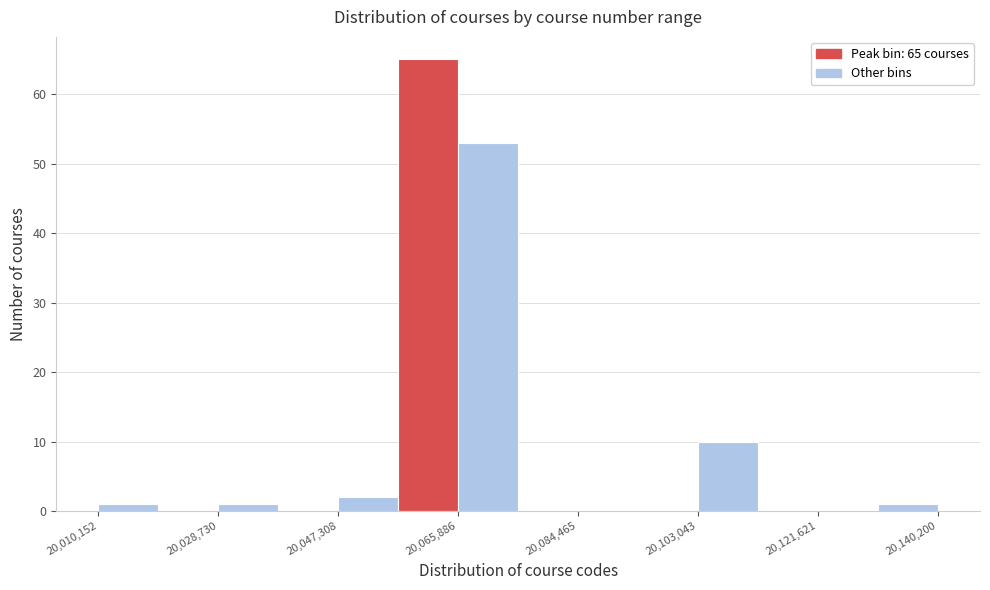

Over which range of the x-axis is the bar tallest?

20056000 to 20066000